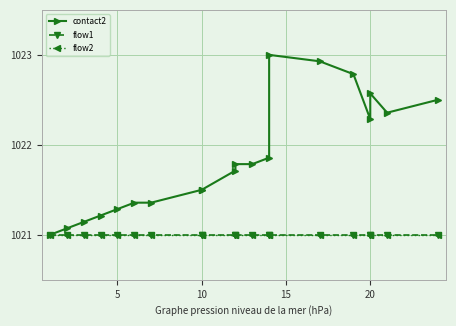

True or false: flow1 has more than 2 points higher than both neighbors.

False